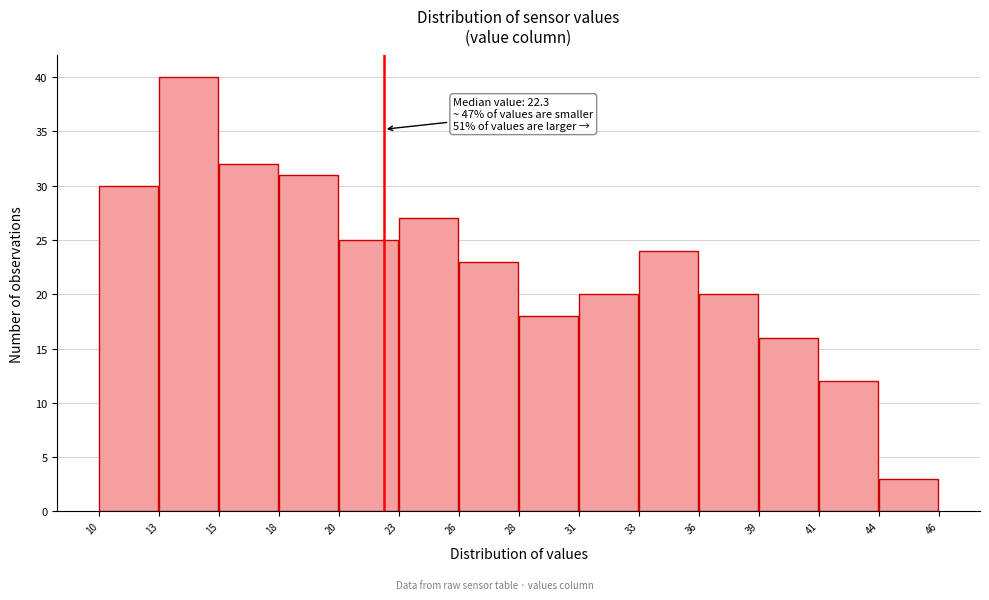

Reading left to right, what are all the values shown in this chart?

10=30	13=40	15=32	18=31	20=25	23=27	26=23	28=18	31=20	33=24	36=20	39=16	41=12	44=3